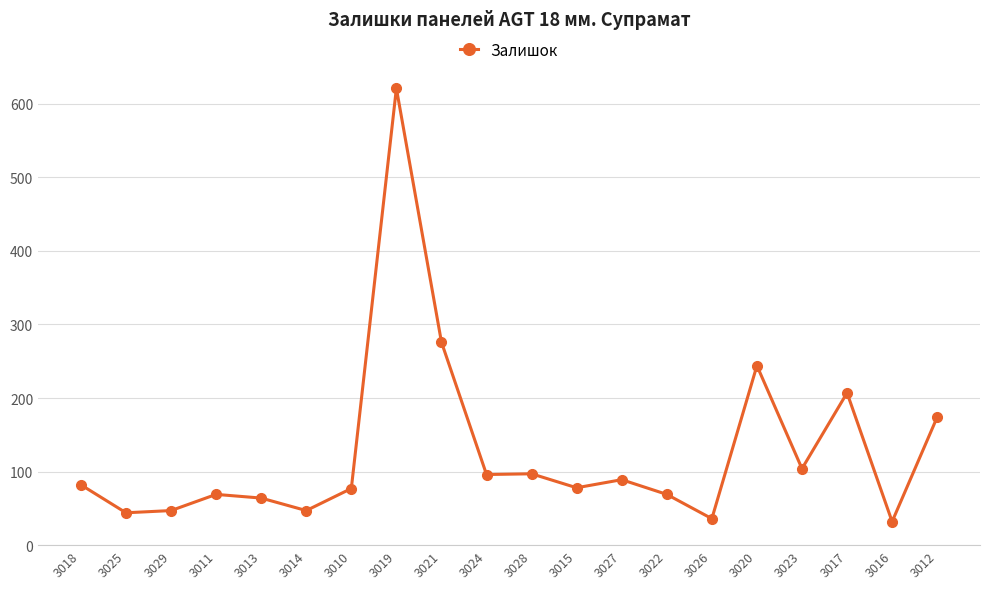

What is the value of the 18th point from the left?

207